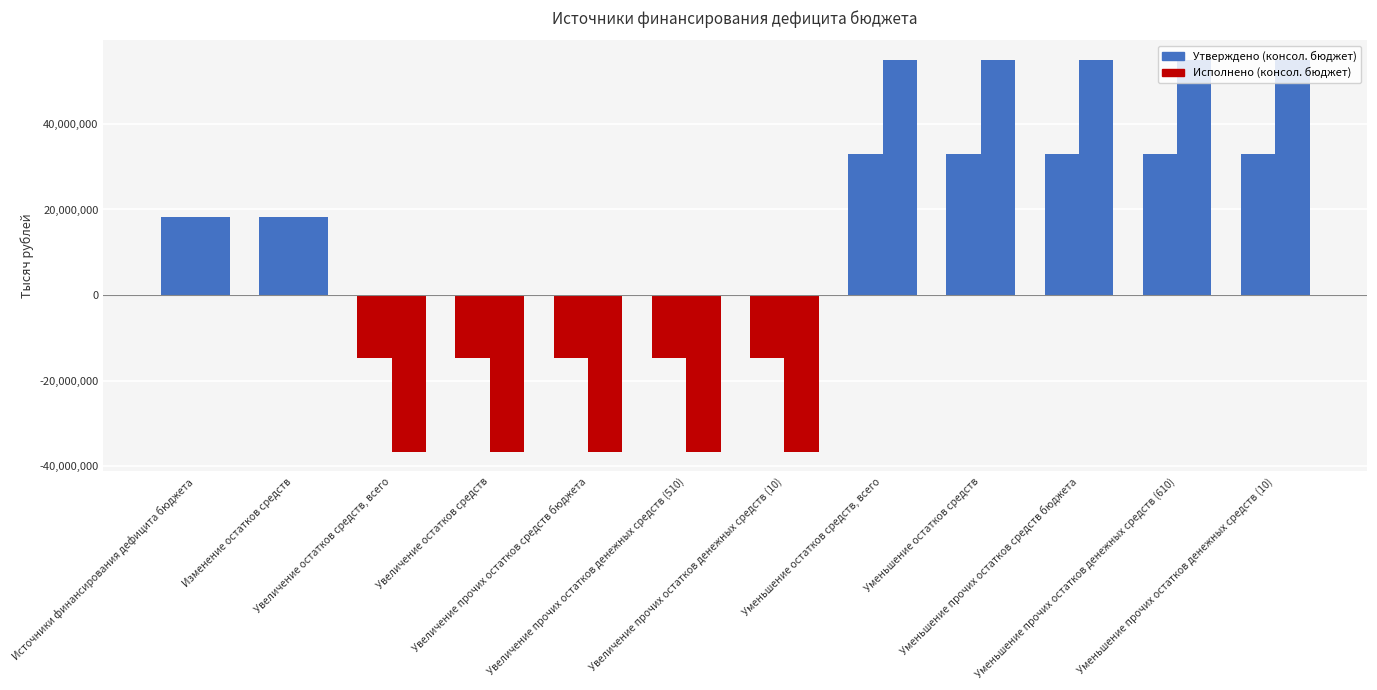

Which series has the largest total across all categories?

Утверждено (консол. бюджет)